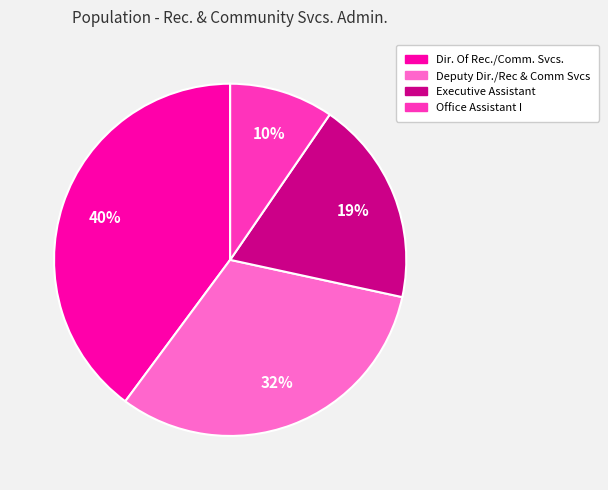

How many segments does this pie chart have?

4